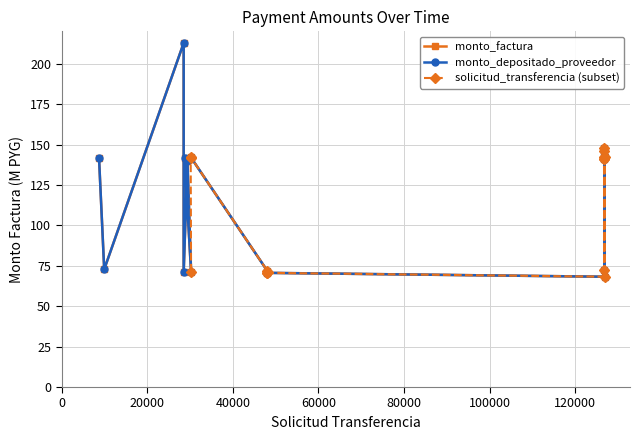

How many interior local valleys does the monto_depositado_proveedor series have?

8